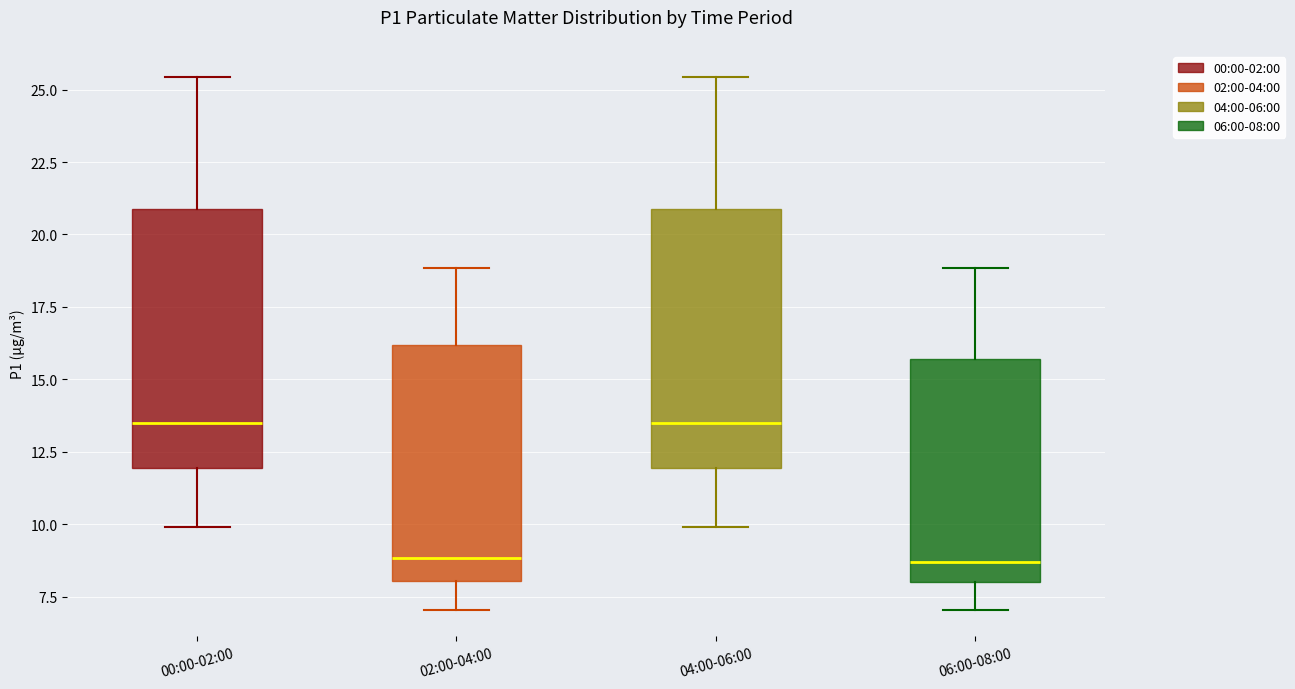

Reading left to right, transcribe this box plot: for each box, give where its median line is, the range the box spans, and where its two whiskers end, as read against the y-axis. The values are not printed on the chart, so give them approximately, as read against the axis.

00:00-02:00: median 13.5, box 12.0 to 21.0, whiskers 10.0 to 25.5
02:00-04:00: median 9.0, box 8.0 to 16.0, whiskers 7.0 to 19.0
04:00-06:00: median 13.5, box 12.0 to 21.0, whiskers 10.0 to 25.5
06:00-08:00: median 8.5, box 8.0 to 15.5, whiskers 7.0 to 19.0